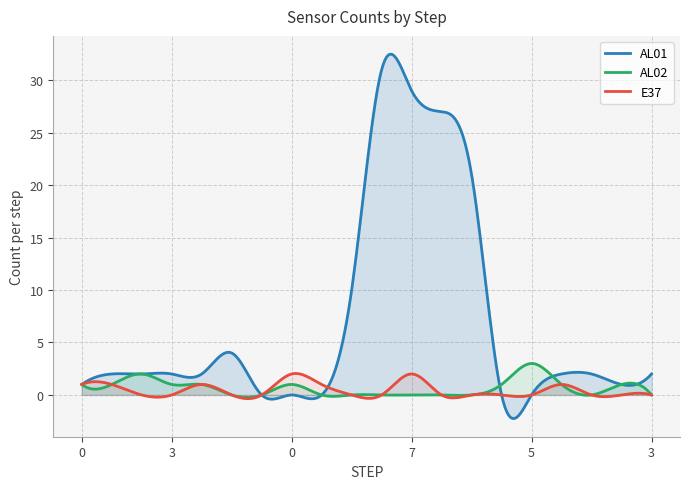

Which category has the highest value across all series?

7